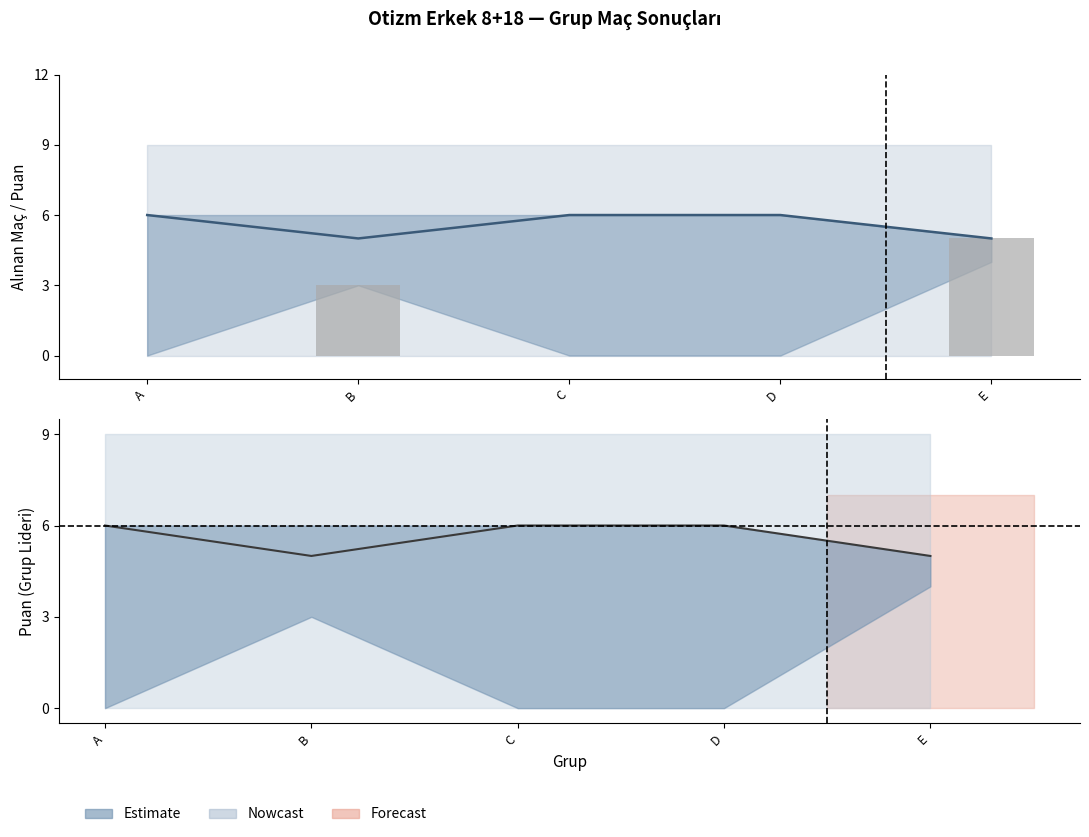

Reading right to left, list all the values displayed in this chart.

Verilen Maç: 5	0	0	3	0
Puan: 5	6	6	5	6